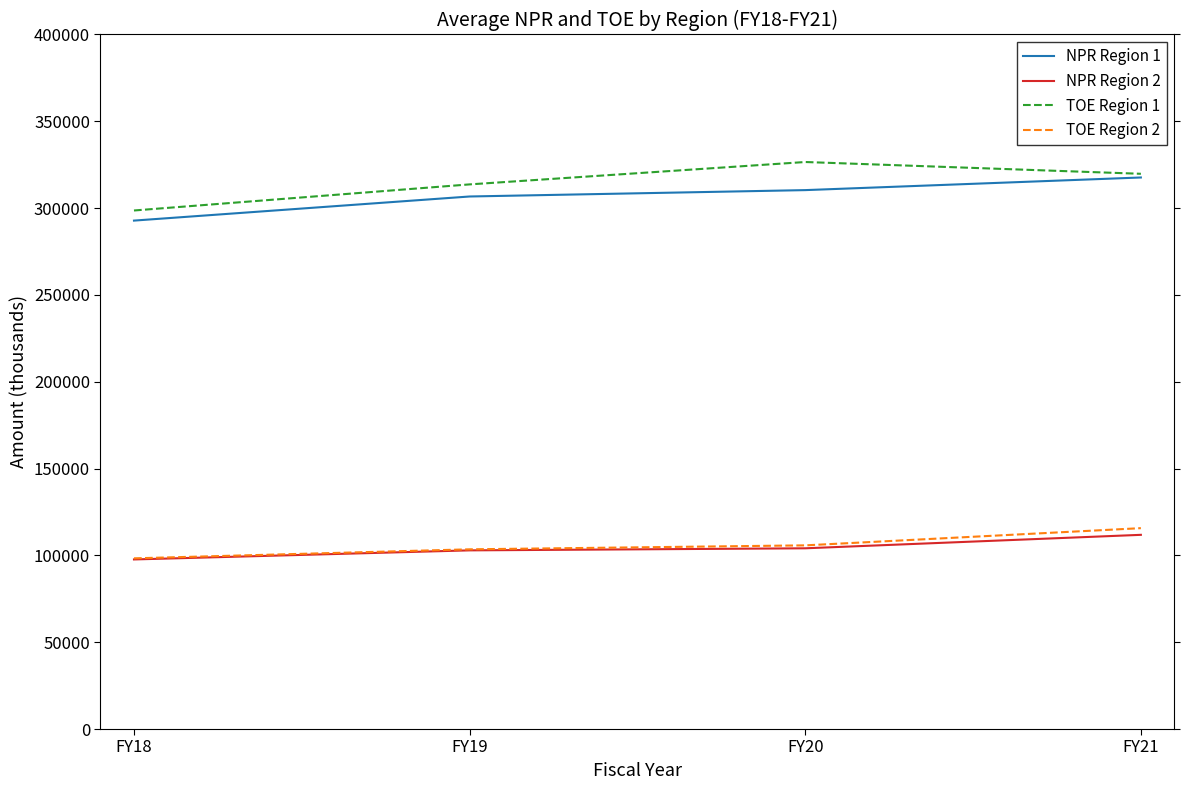

True or false: NPR Region 2 and TOE Region 1 cross at least once.

False